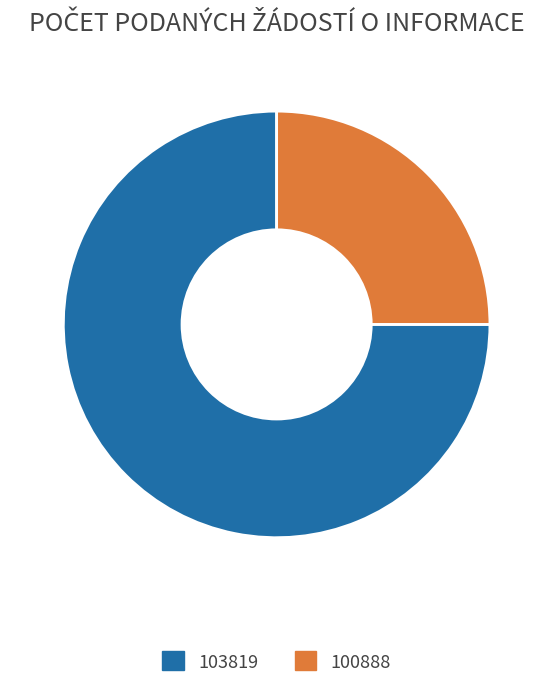

Is the sum of 103819 and 100888 greater than half?

Yes